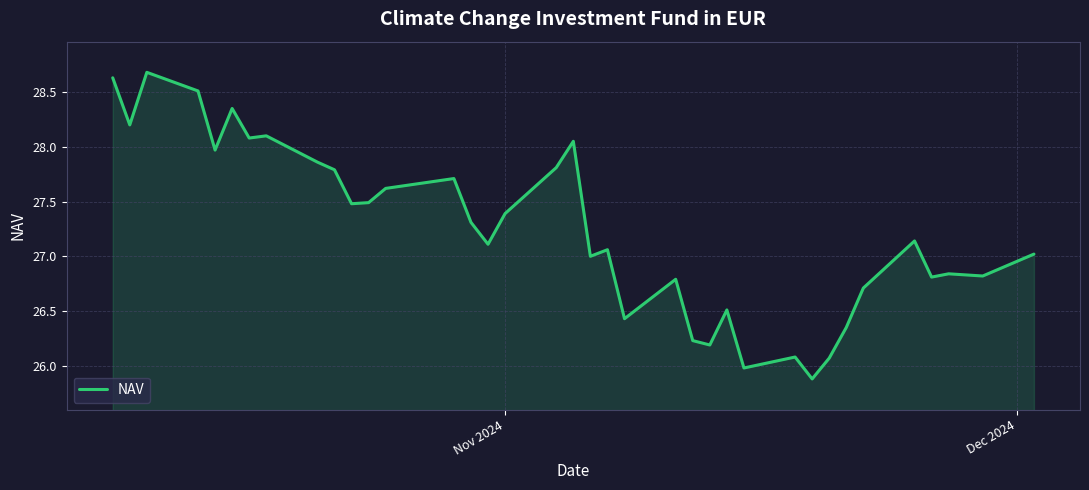

What is the smallest value displayed?

25.9